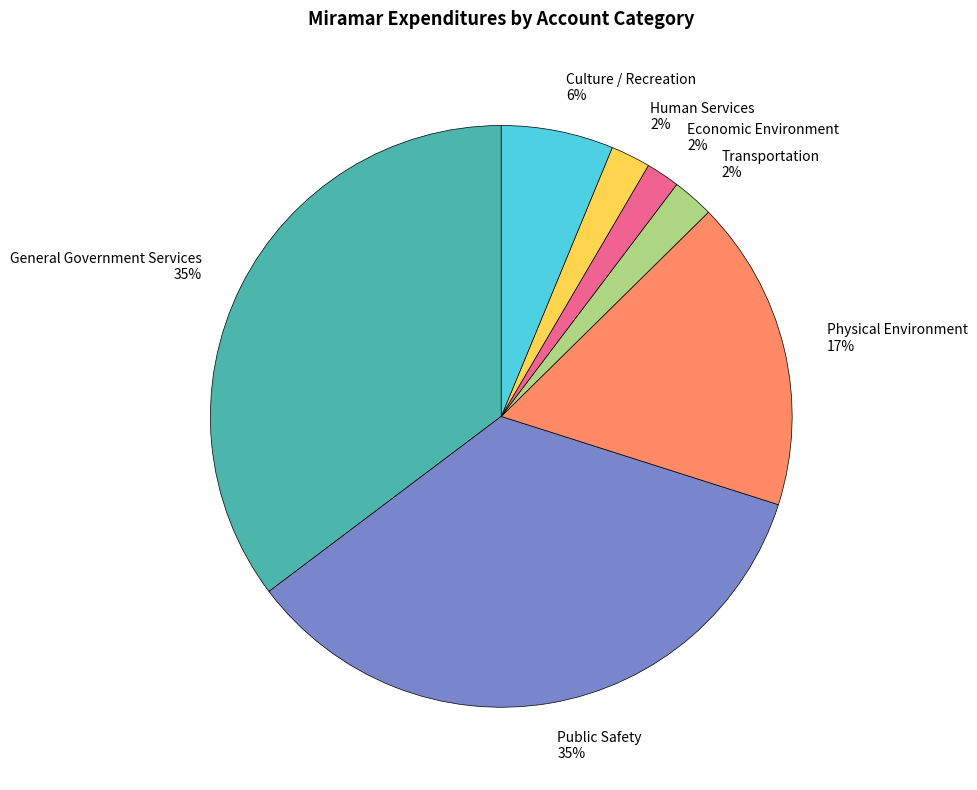

Do Culture / Recreation and Public Safety together represent more than half of the pie?

No